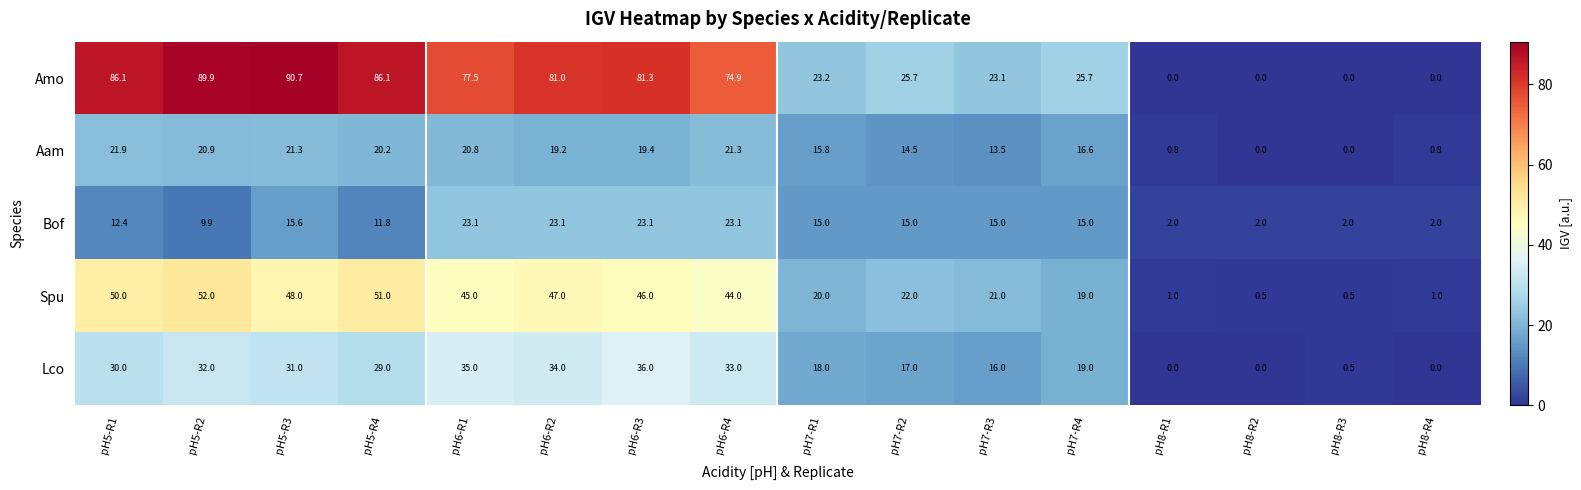

Which label corresponds to the largest value in the chart?

pH5-R3